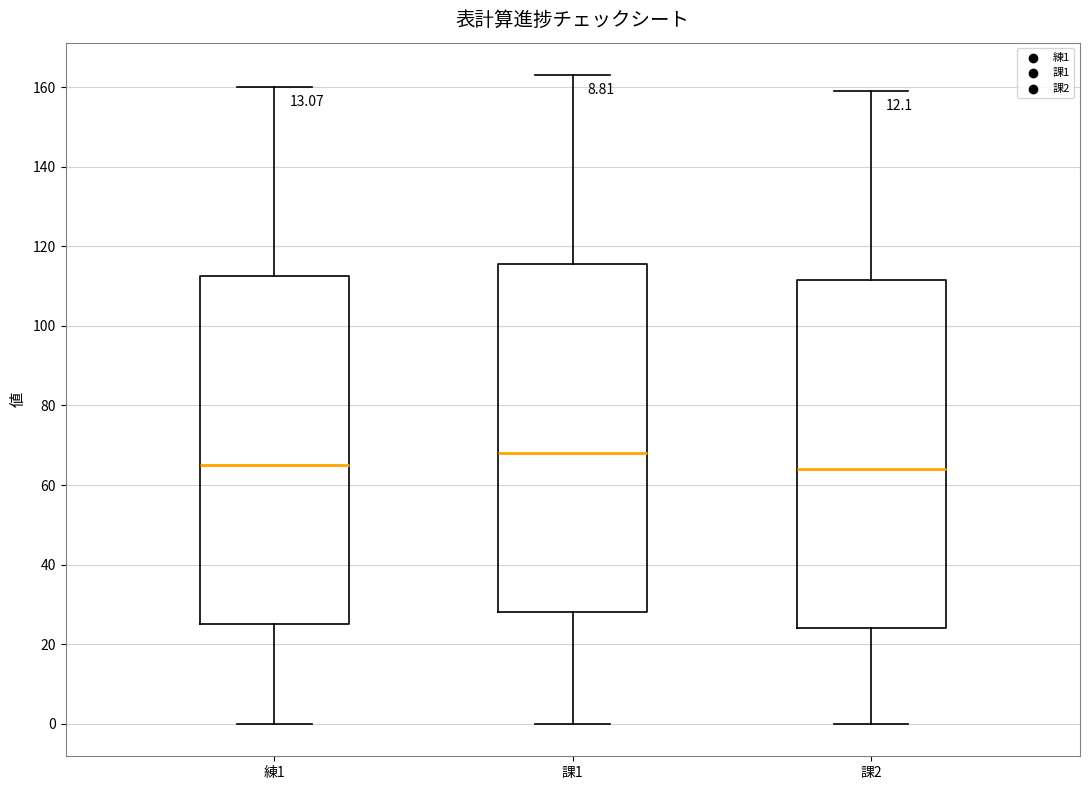

Reading left to right, read every box against the y-axis: the position of its median line, the range the box covers, and the ends of its whiskers. The values are not printed on the chart, so give them approximately, as read against the axis.

練1: median 66, box 26 to 112, whiskers 0 to 160
課1: median 68, box 28 to 116, whiskers 0 to 164
課2: median 64, box 24 to 112, whiskers 0 to 160